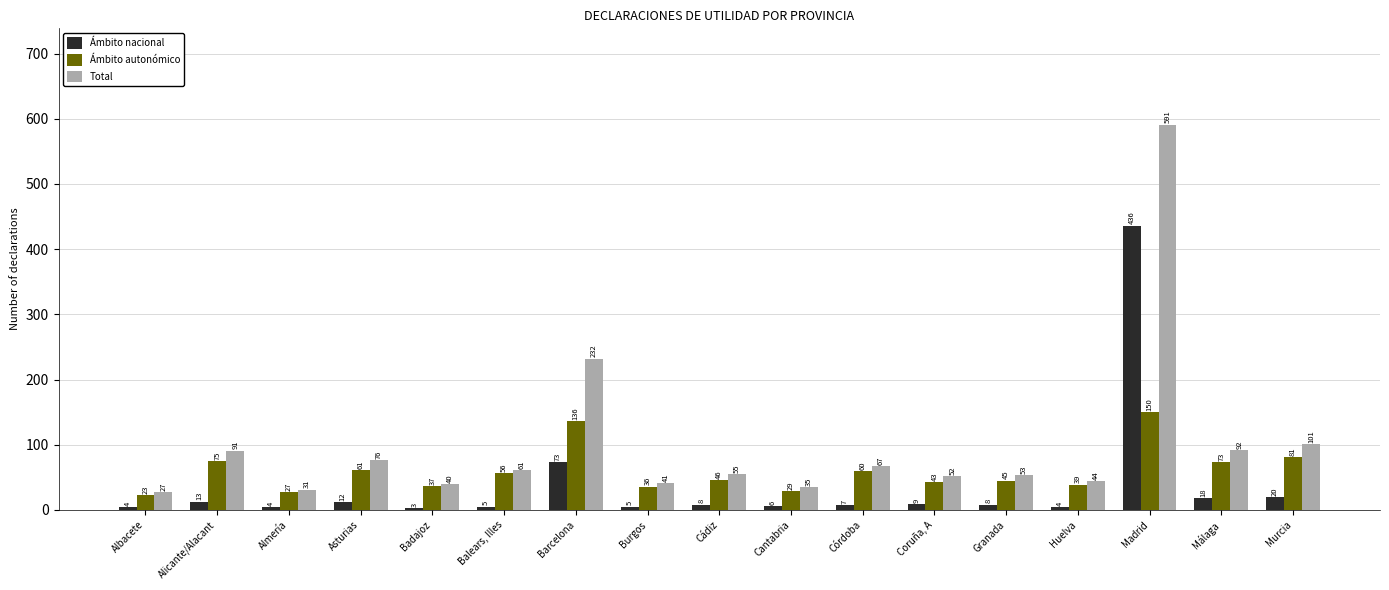

What is the label of the 1st bar from the left?

Albacete